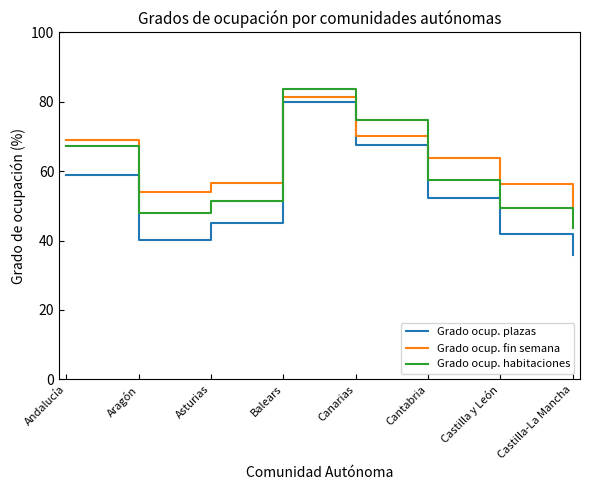

How many interior local valleys does the Grado ocup. habitaciones series have?

1